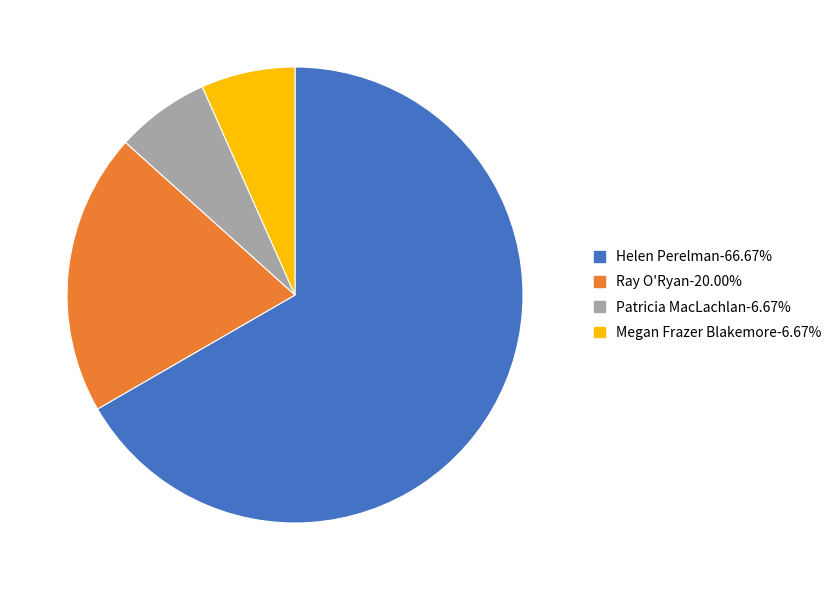

Is there a majority slice in this chart?

Yes